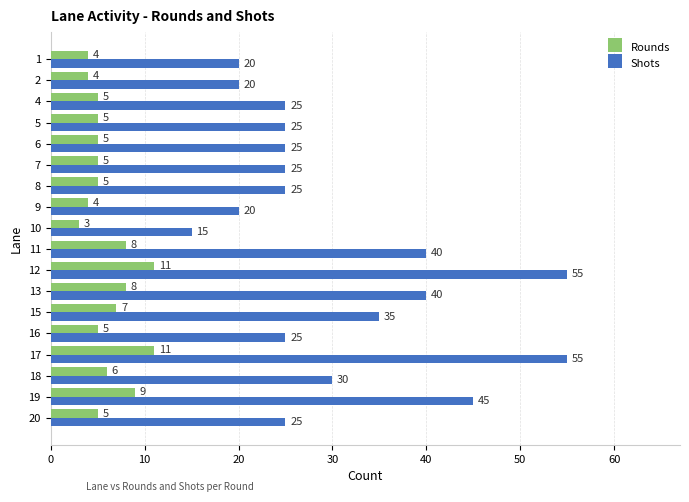

What is the minimum value for Rounds?

3